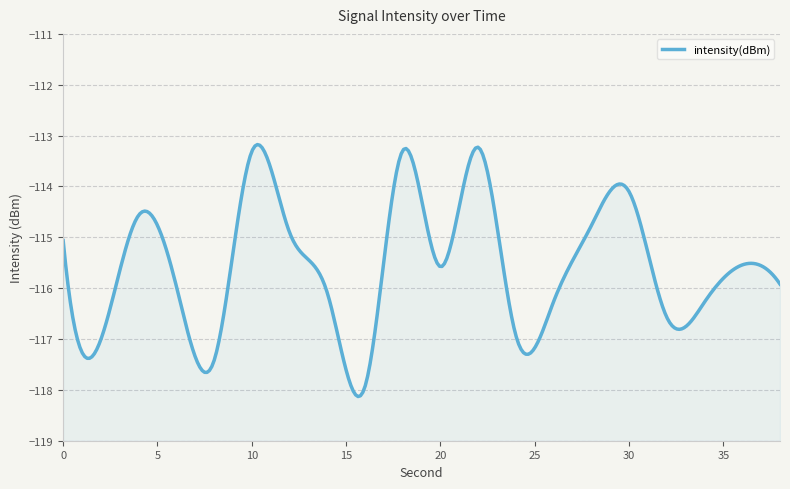

Reading left to right, list all the values displayed in this chart.

-115.1	-117.0	-114.6	-116.0	-117.4	-113.3	-114.9	-116.1	-117.9	-113.3	-115.6	-113.2	-116.9	-116.3	-114.8	-114.1	-116.6	-116.3	-115.5	-115.9